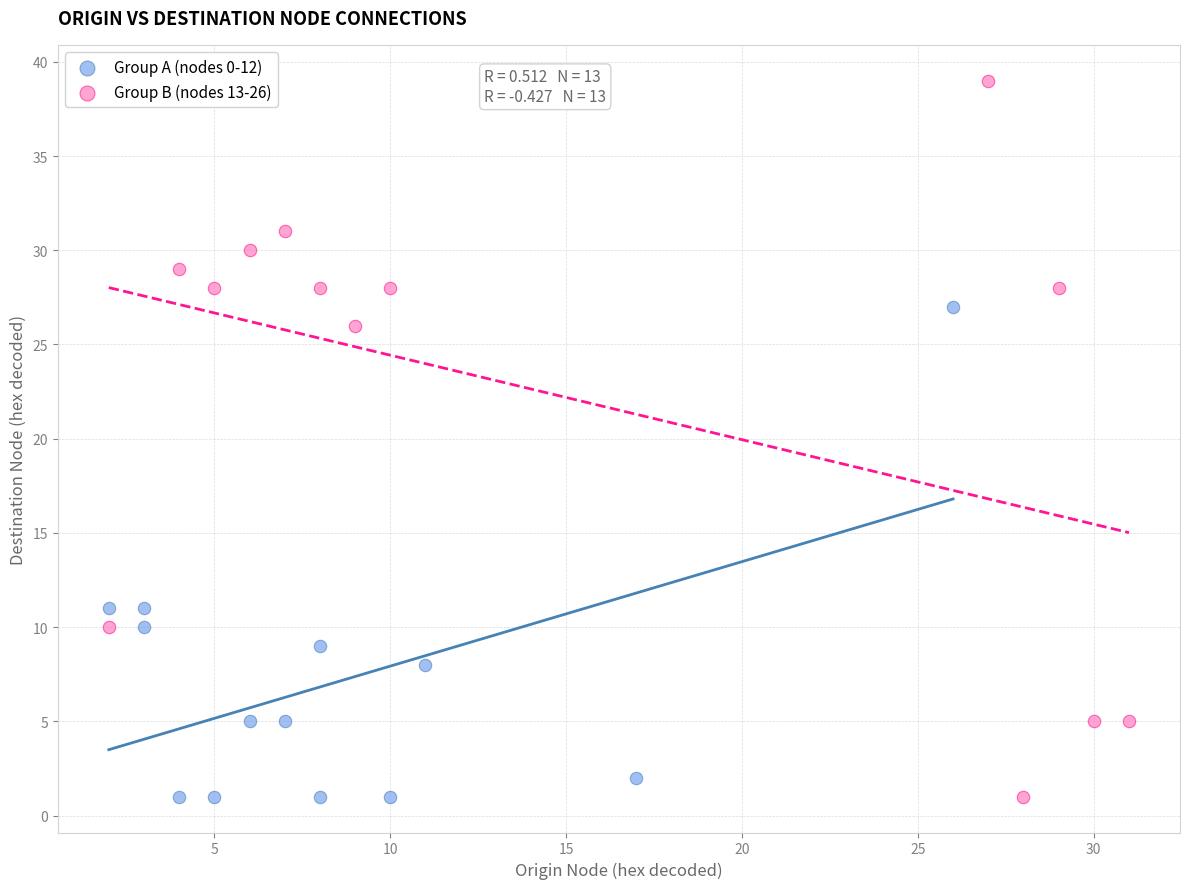

Which series has the largest Y range (max minus min)?

Group B (nodes 13-26)